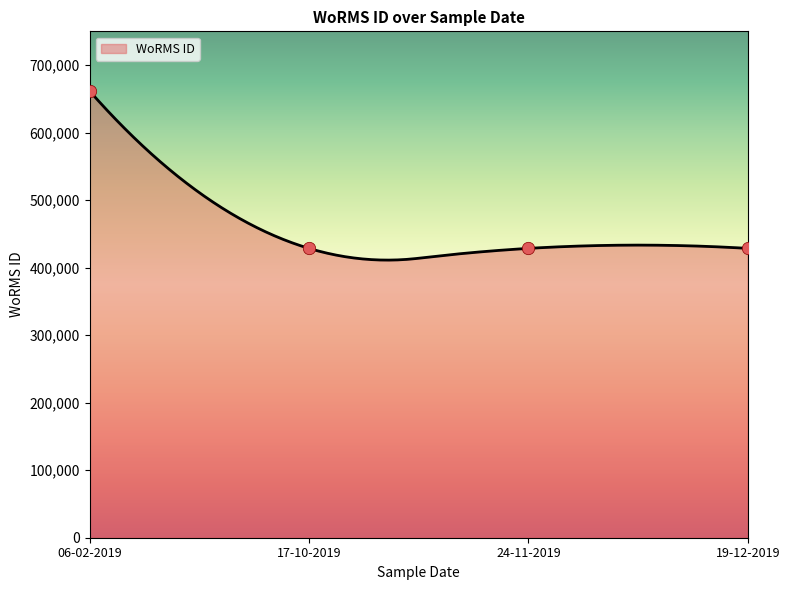

What is the lowest value of the WoRMS ID series?

411183.9